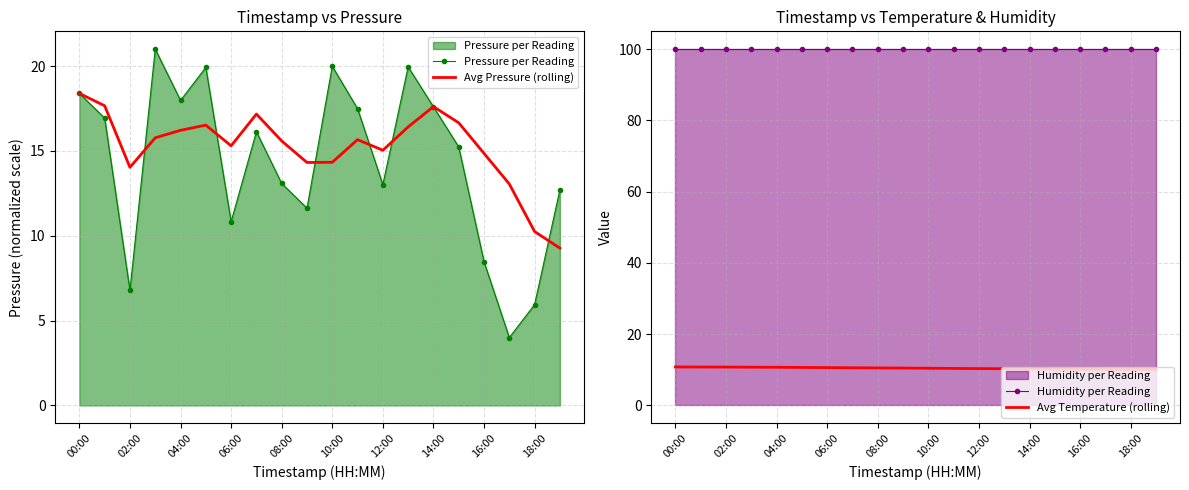

What is the sum of all Humidity per Reading values?

2000.0